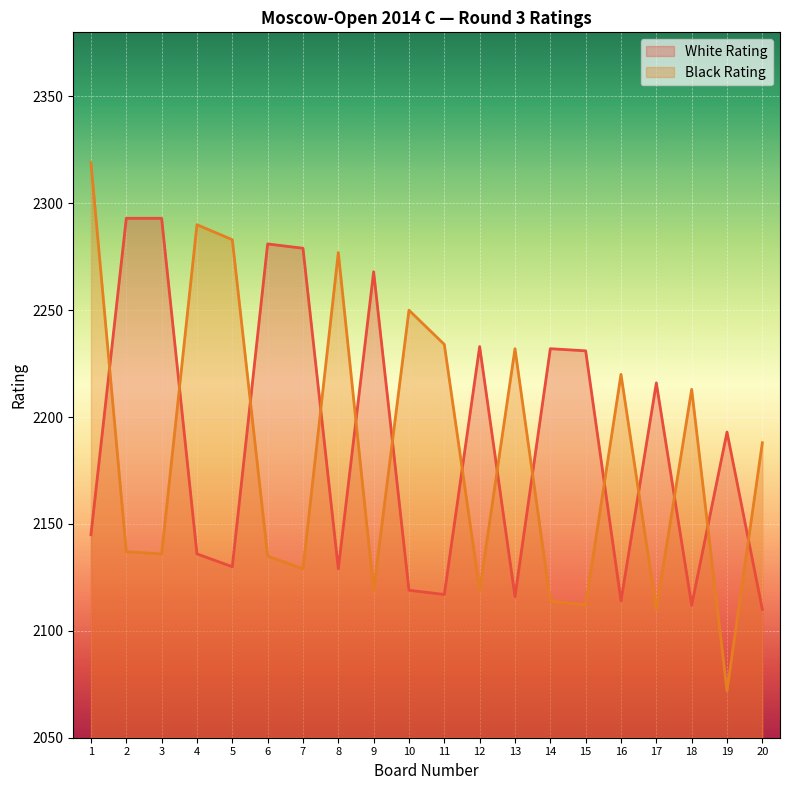

Which series has the largest range (max minus min)?

Black Rating